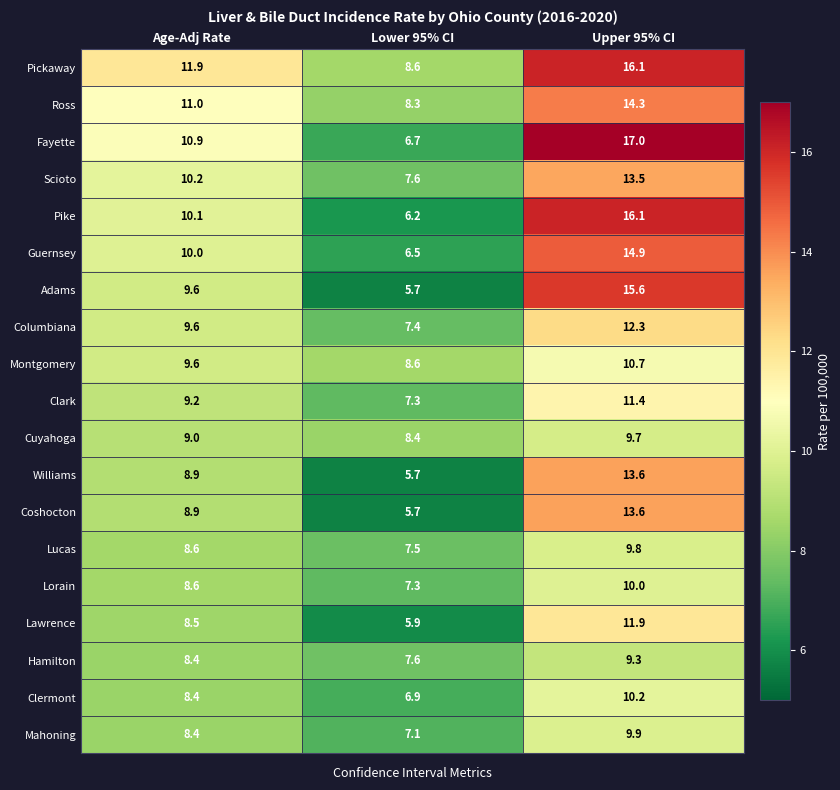

What is the difference between the Clark values at Upper 95% CI and Age-Adj Rate?

2.2